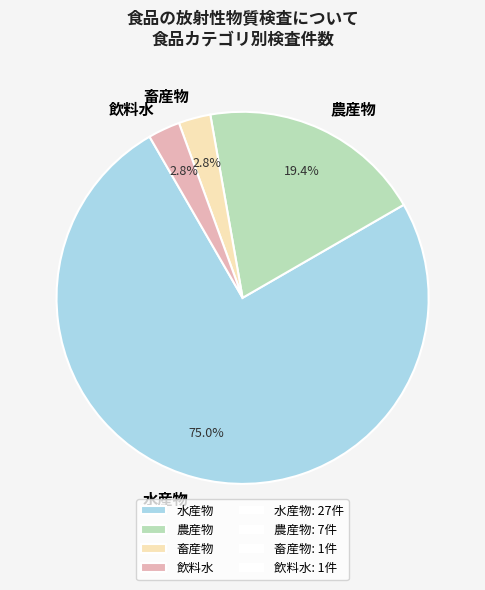

How many slices are in this pie chart?

4